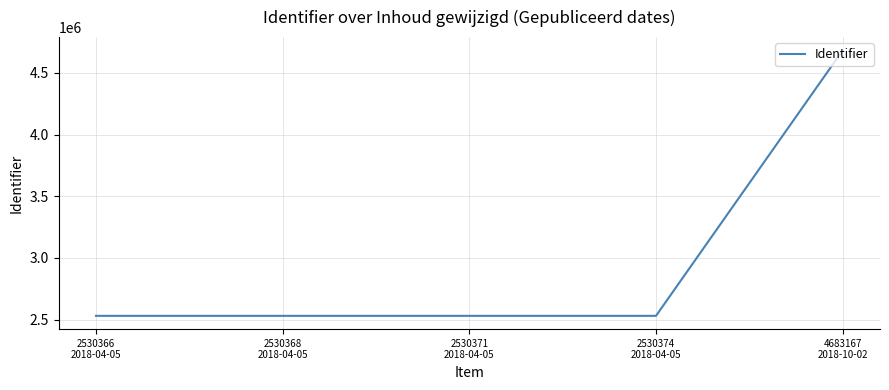

What is the smallest value displayed?

2530366